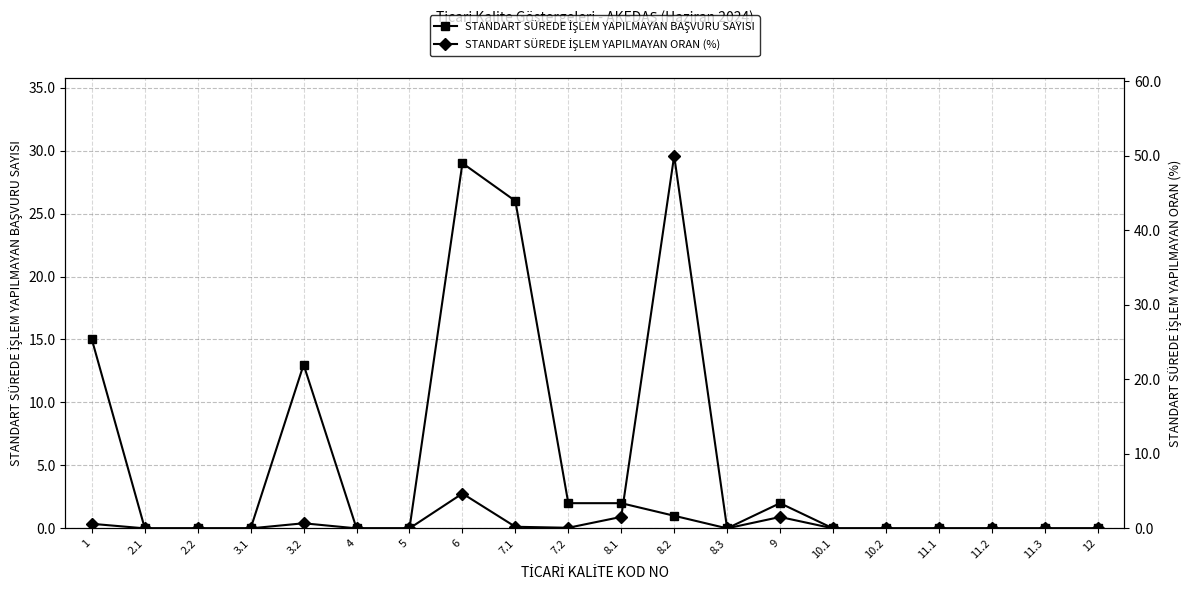

Is the value of STANDART SÜREDE İŞLEM YAPILMAYAN BAŞVURU SAYISI at 2.1 greater than the value of STANDART SÜREDE İŞLEM YAPILMAYAN ORAN (%) at 4?

No